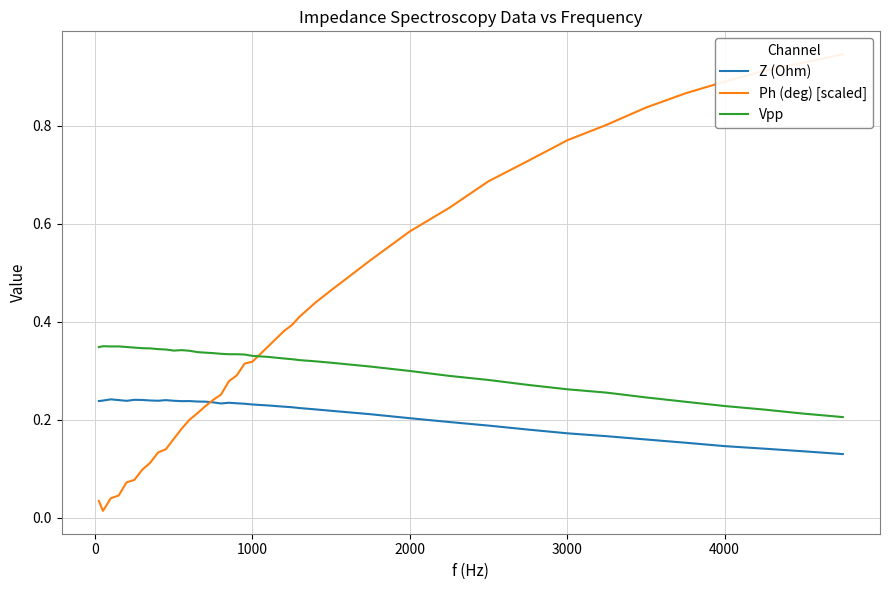

What are all the series names shown in the legend?

Z (Ohm), Ph (deg) [scaled], Vpp